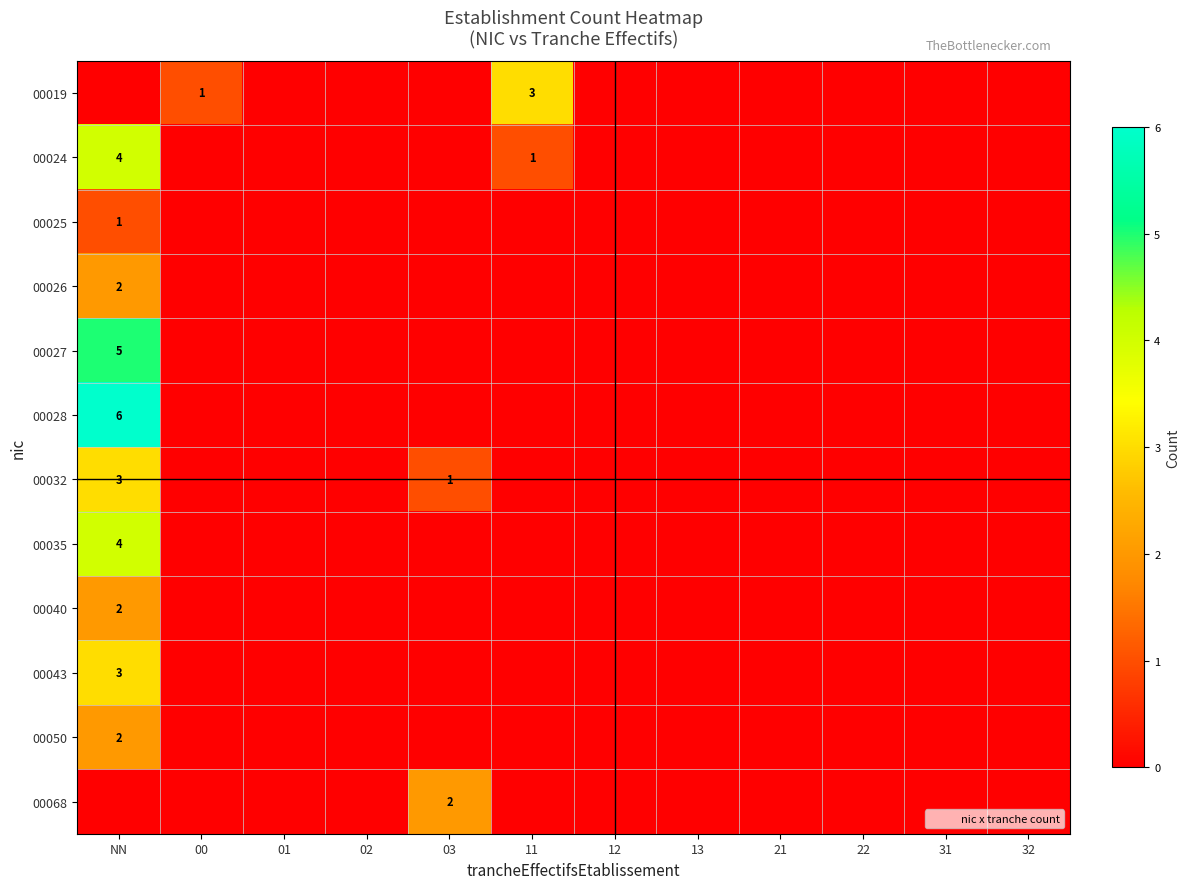

How many 00024 values are between 0 and 1?

11